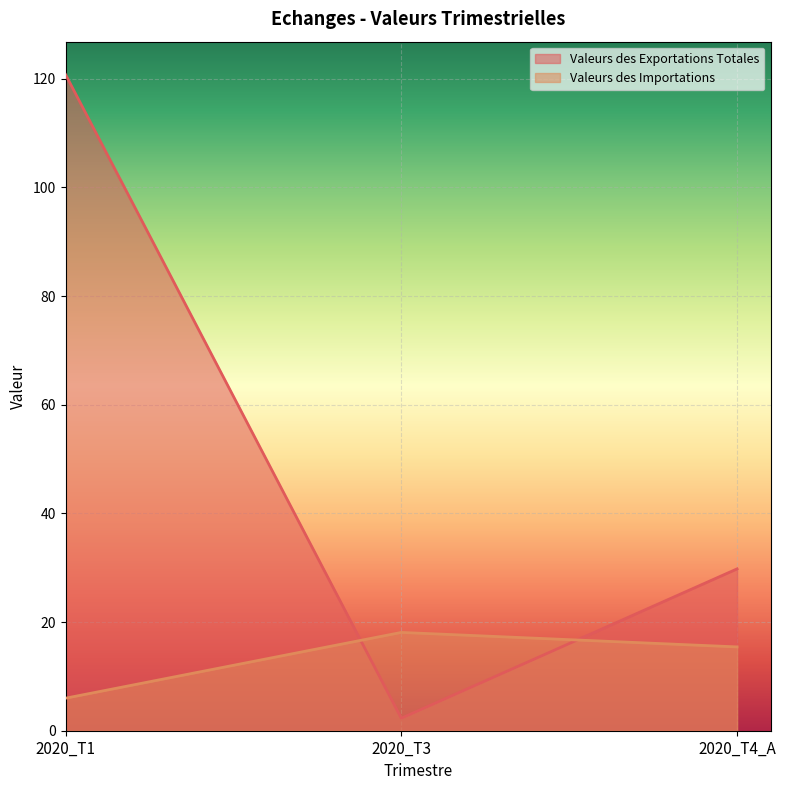

Reading right to left, extract all data points from this chart.

Valeurs des Exportations Totales: 29.8	2.3	120.8
Valeurs des Importations: 15.4	18.1	6.0